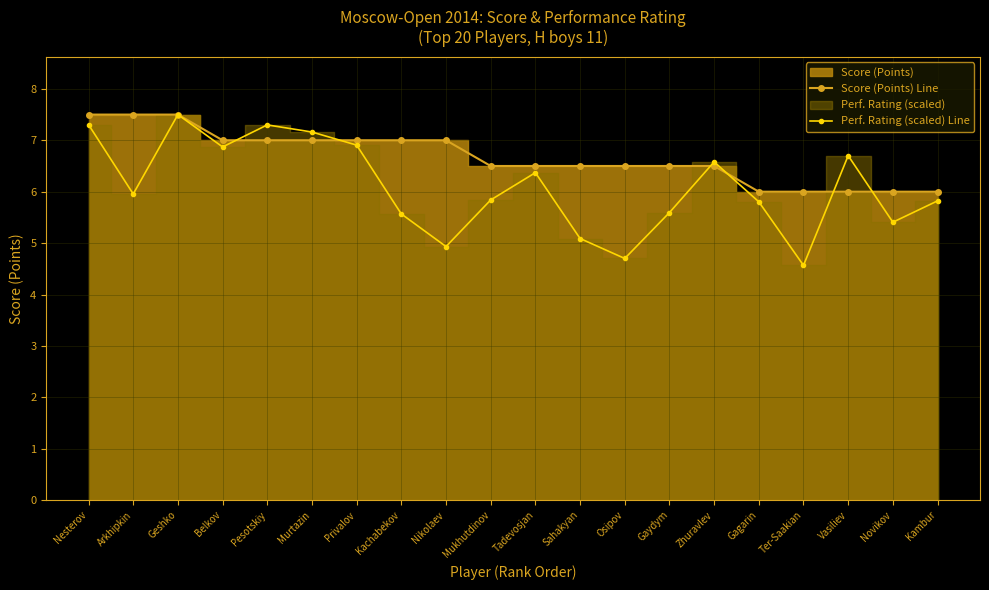

Is the value of Score (Points) Line at Sahakyan greater than the value of Perf. Rating (scaled) Line at Gagarin?

Yes